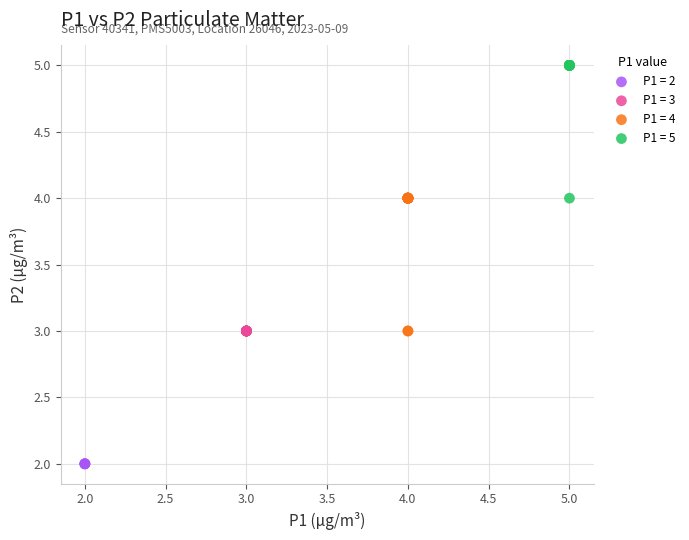

What are all the series names shown in the legend?

P1 = 2, P1 = 3, P1 = 4, P1 = 5